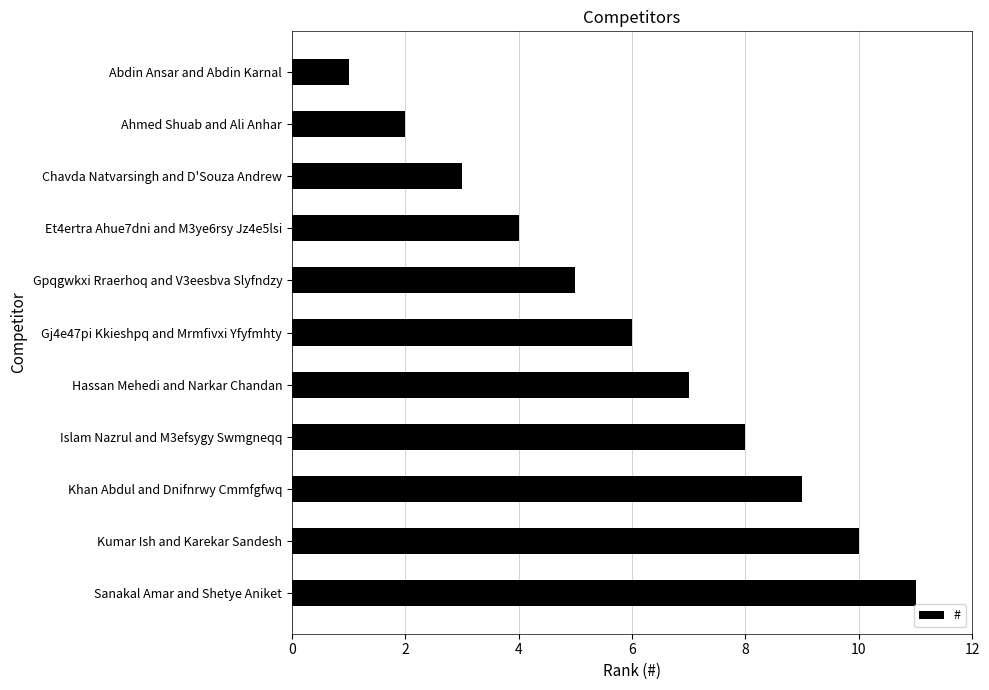

The chart shows a value of 9 at Khan Abdul and Dnifnrwy Cmmfgfwq. True or false?

True